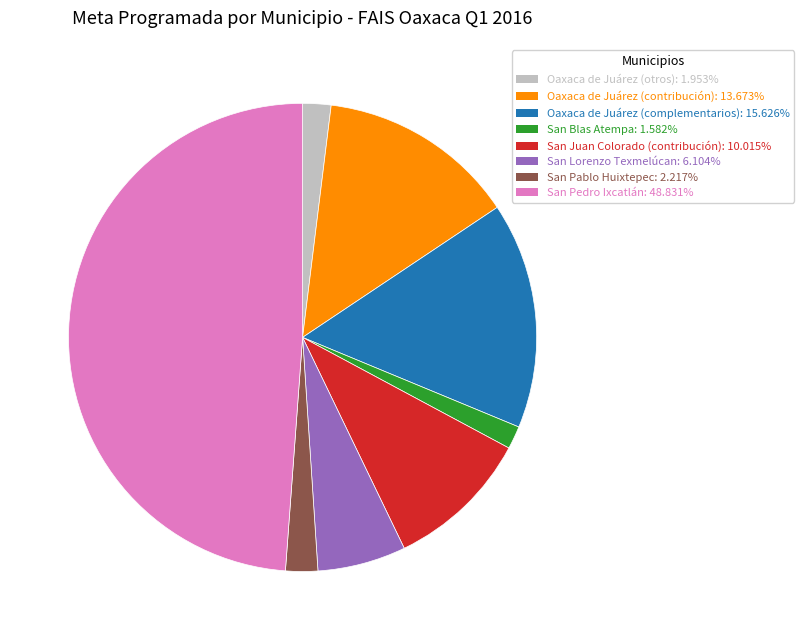

Count the number of slices in the pie.

8